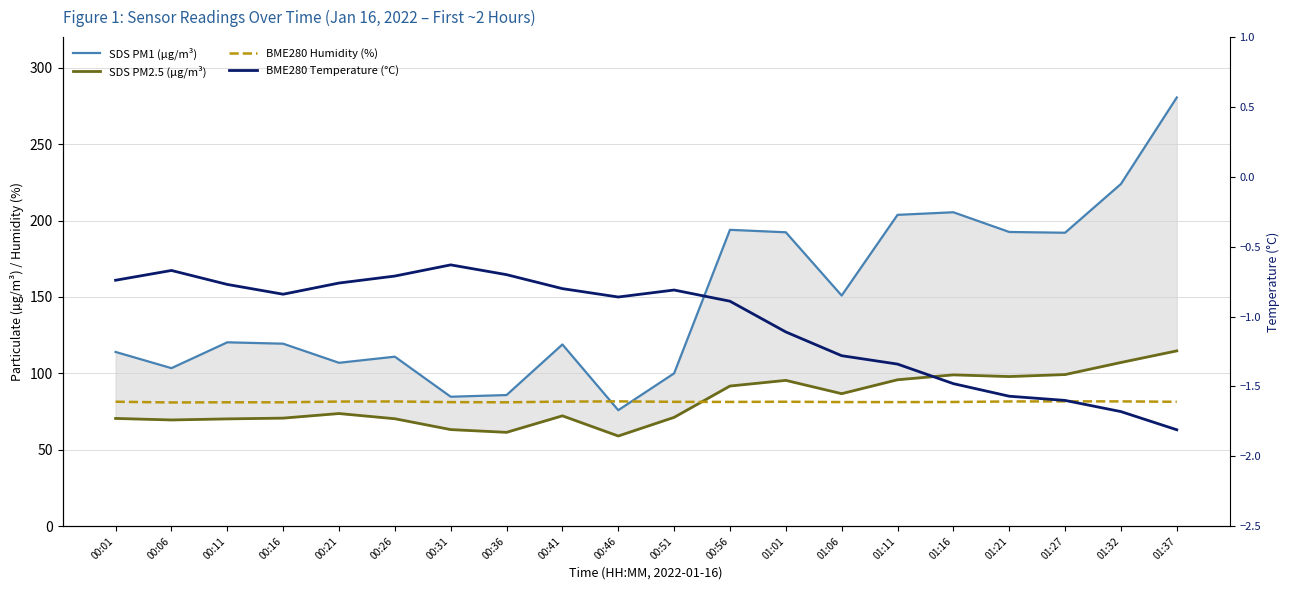

Which series has the largest range (max minus min)?

SDS PM1 (µg/m³)